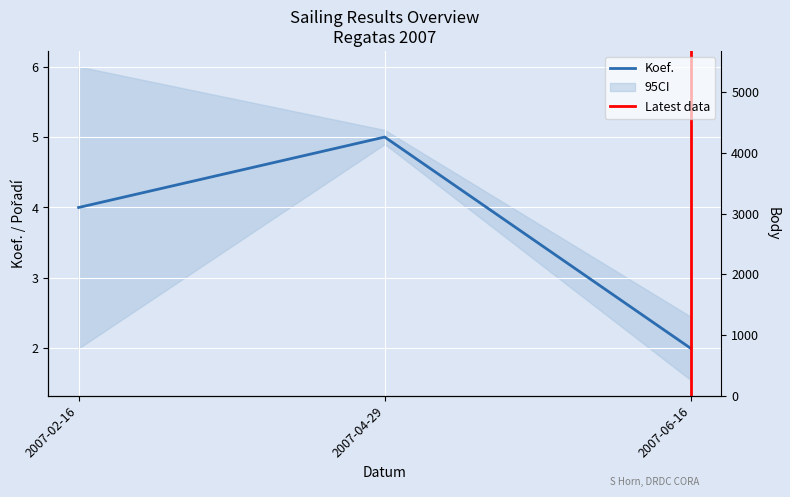

Which series has the widest spread of values?

Body